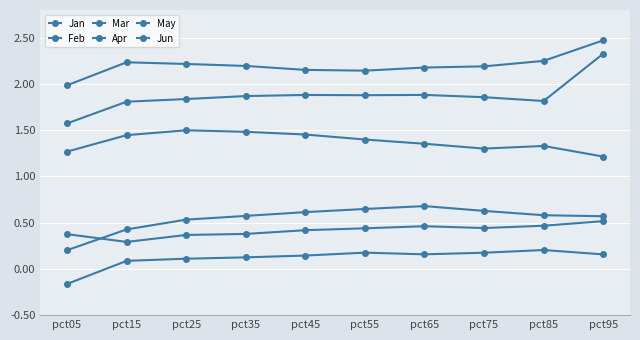

The Feb series shows 0.7 at pct65. True or false?

True